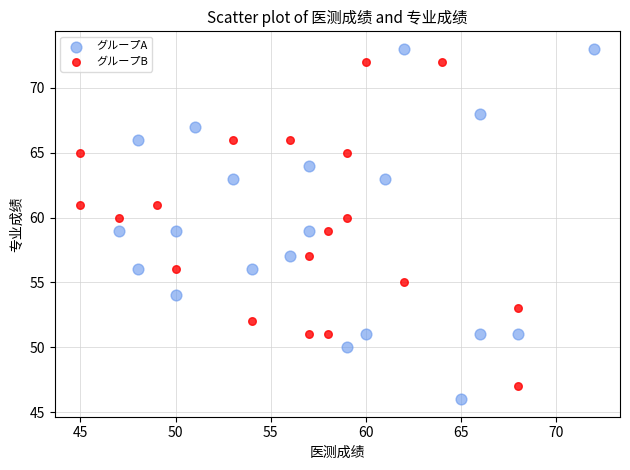

Which series has the widest spread of Y values?

グループA